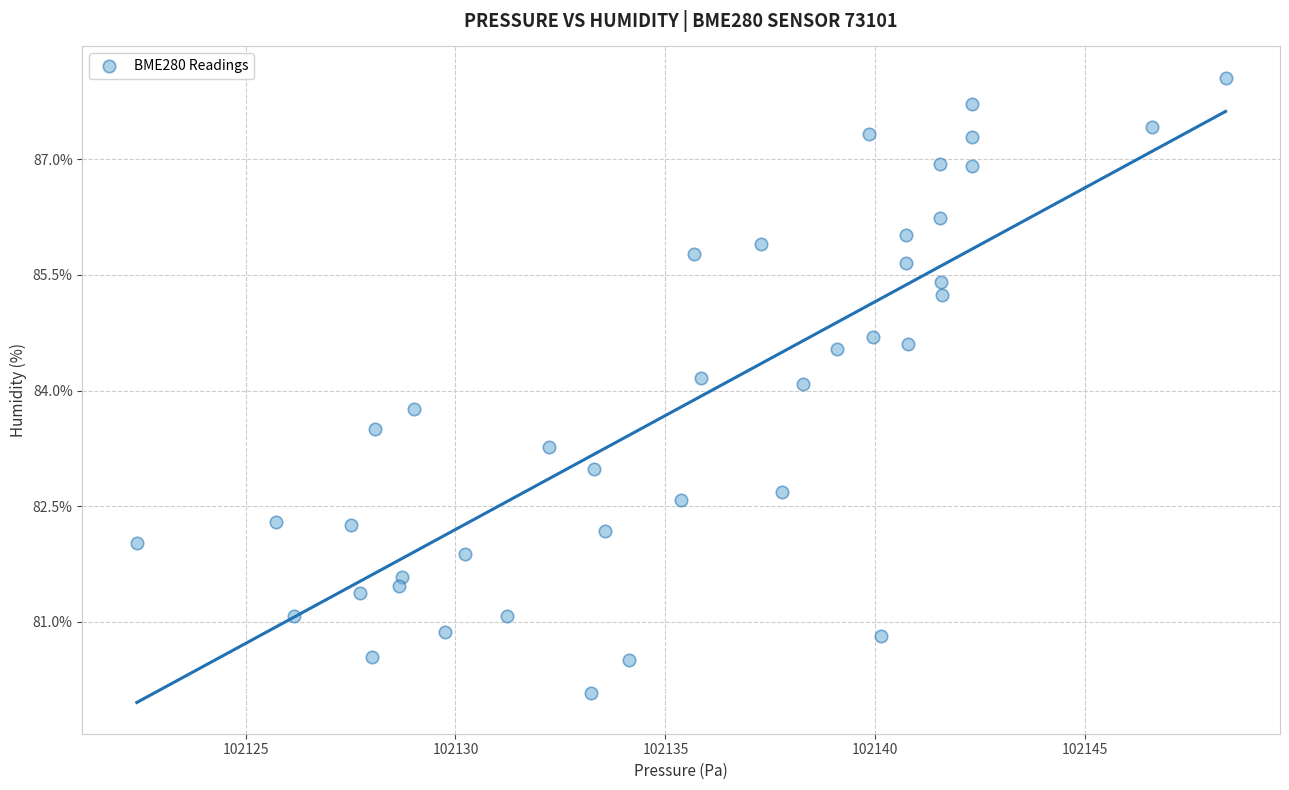

What is the range of Y values (max minus min)?

8.0